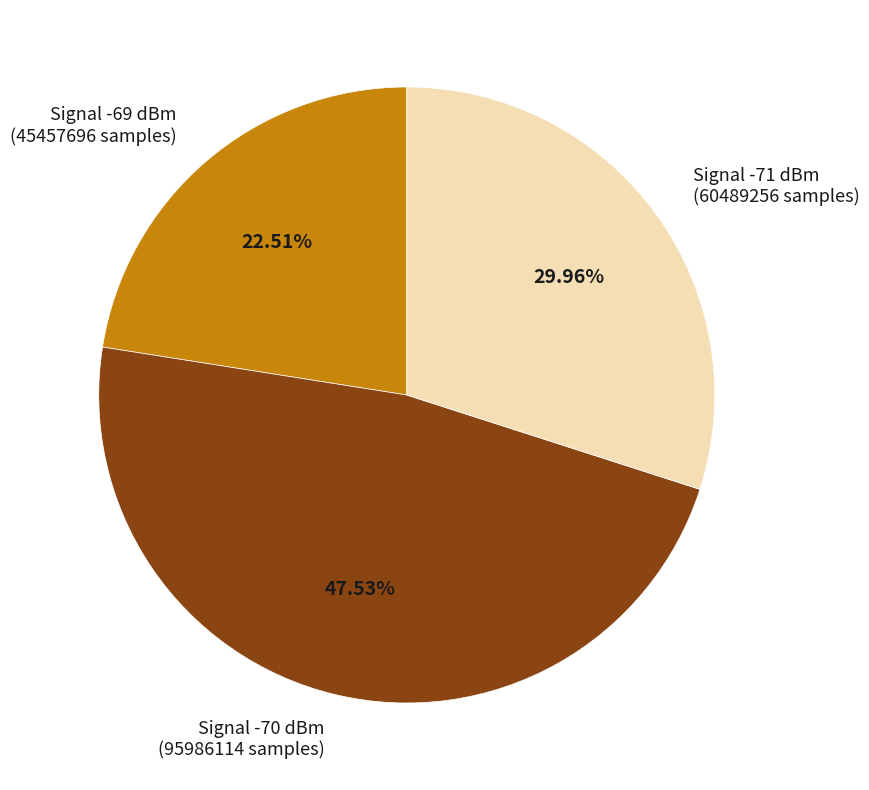

Count the number of slices in the pie.

3